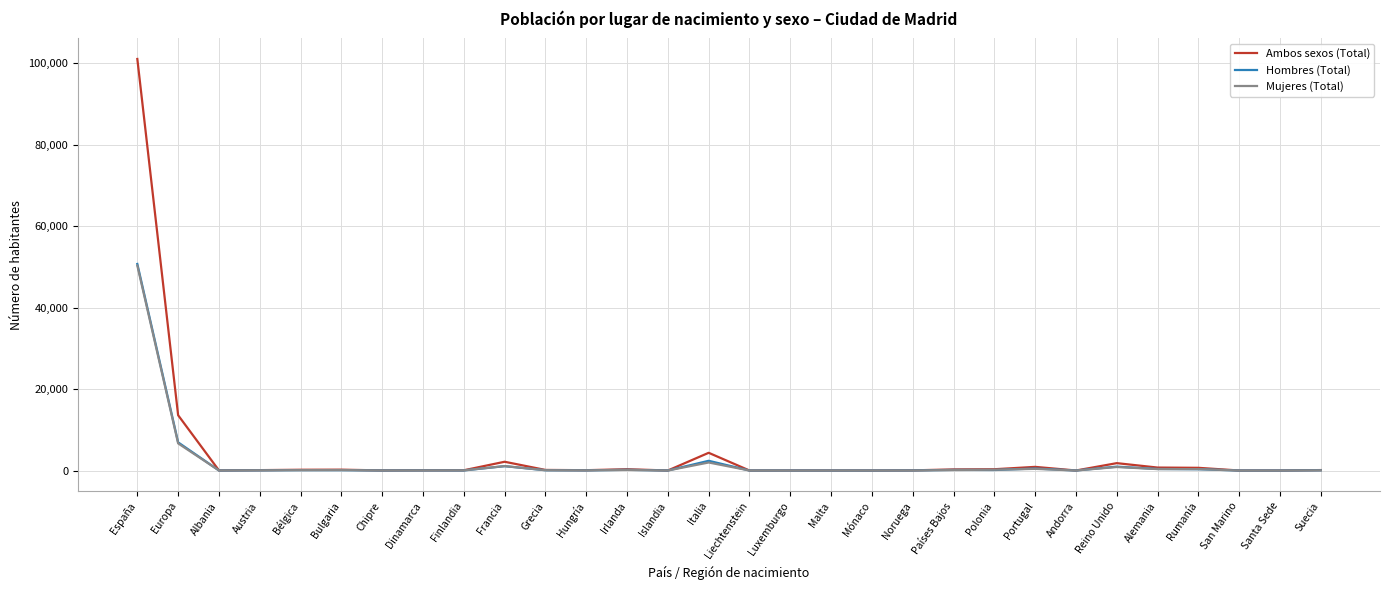

What is the difference between the Ambos sexos (Total) values at España and Albania?

100984